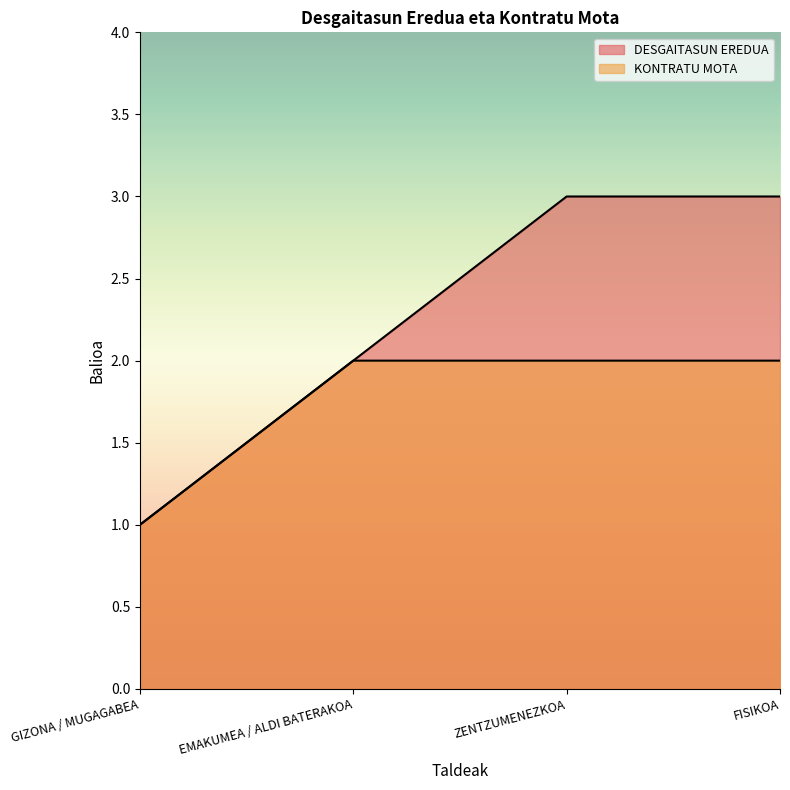

True or false: KONTRATU MOTA and DESGAITASUN EREDUA cross at least once.

False